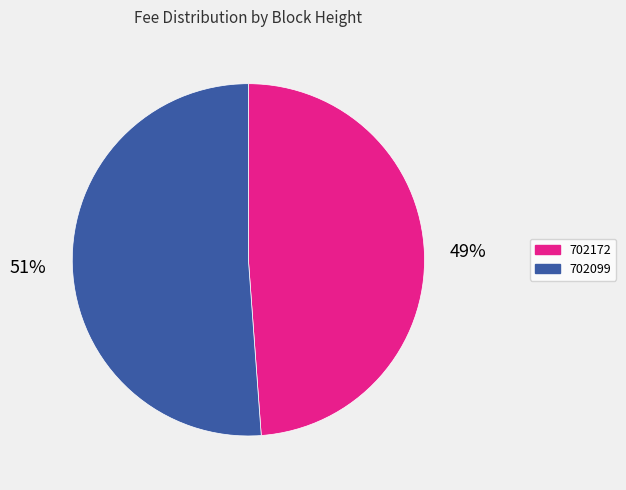

Is the sum of 702172 and 702099 greater than half?

Yes